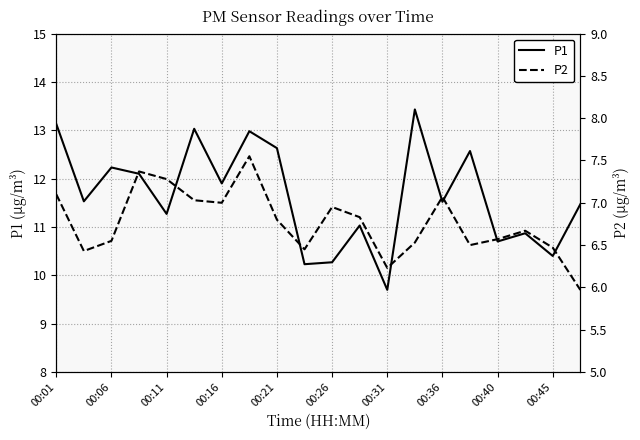

True or false: P2 has more than 2 points higher than both neighbors.

True